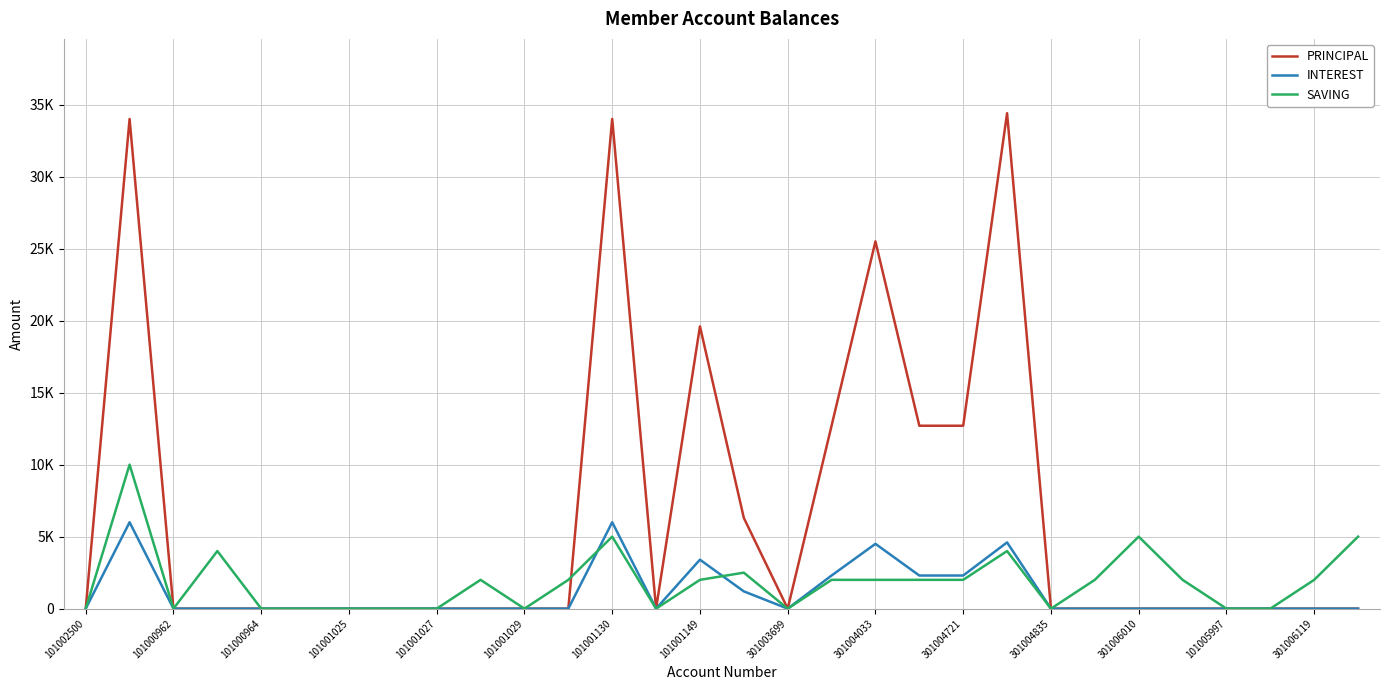

Which series has the largest range (max minus min)?

PRINCIPAL